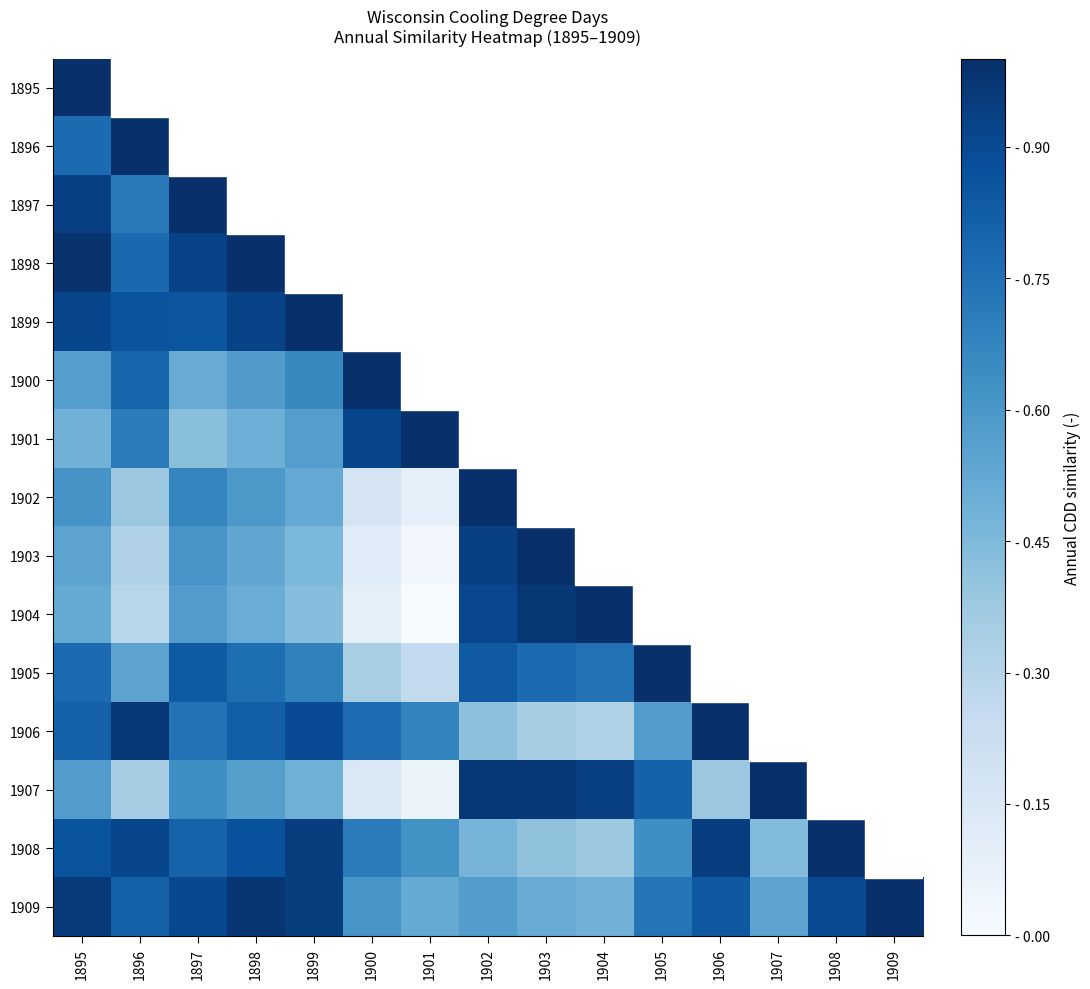

At how many categories does at least one series exceed 0?

15